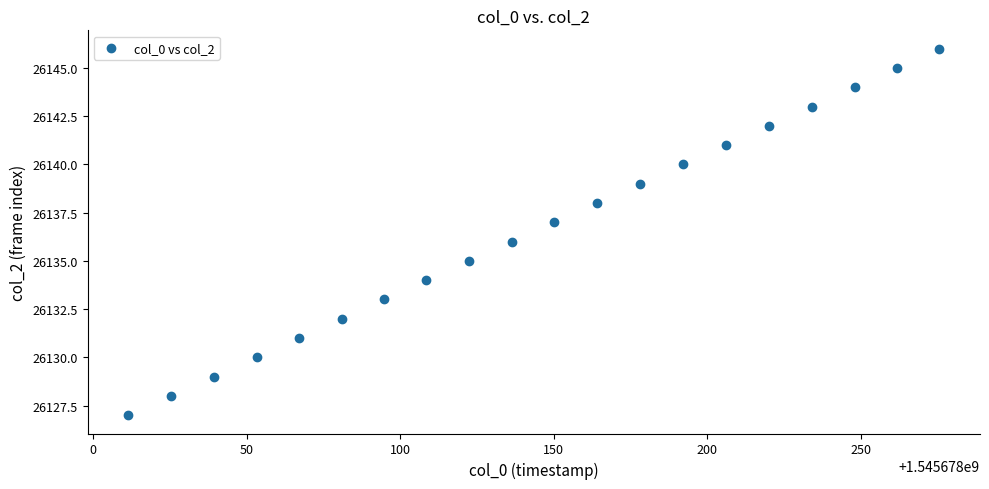

How many points are shown in the scatter plot?

20